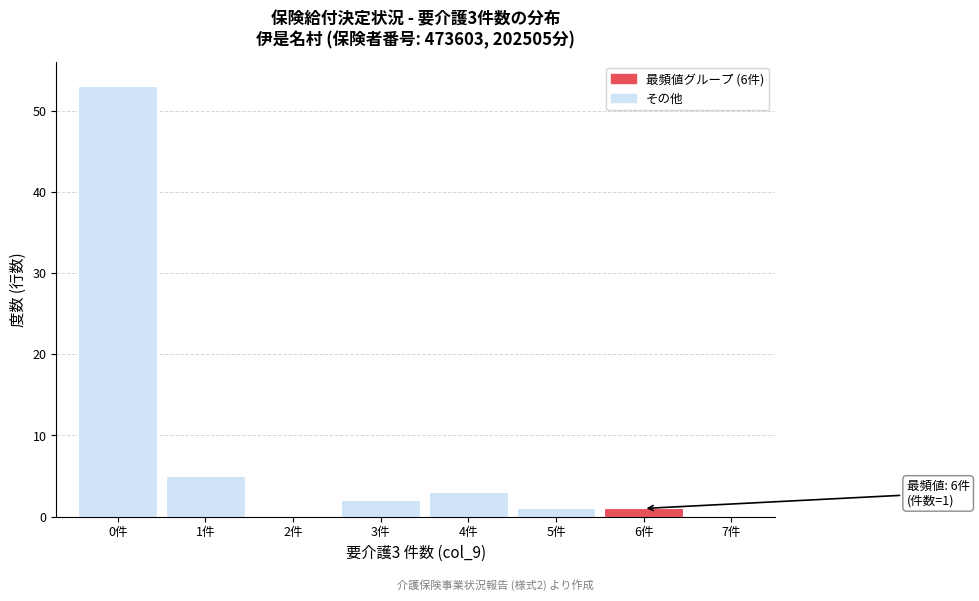

Over which range of the x-axis is the bar tallest?

-0.5 to 0.5